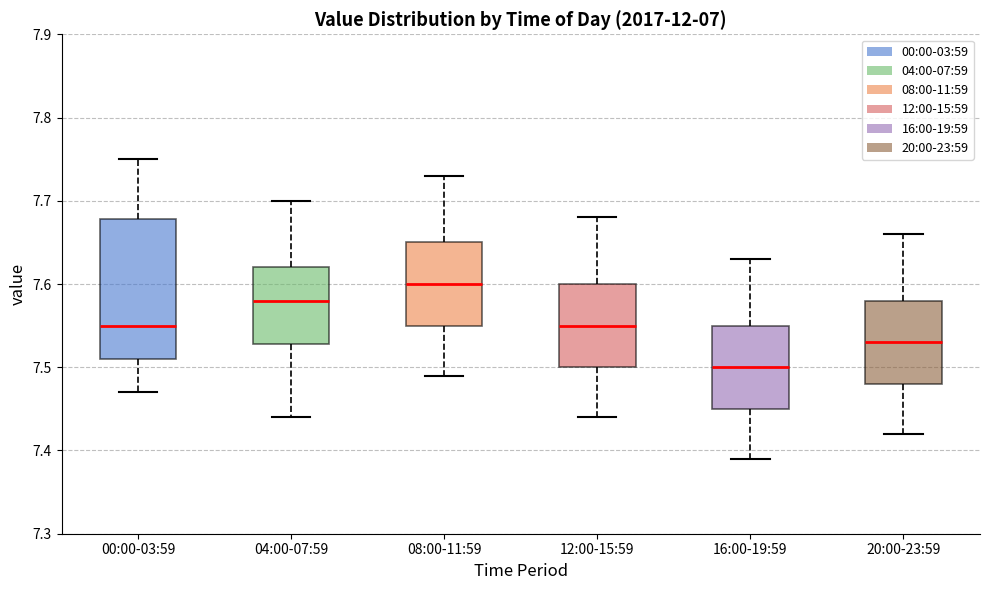

Reading left to right, read every box against the y-axis: the position of its median line, the range the box covers, and the ends of its whiskers. The values are not printed on the chart, so give them approximately, as read against the axis.

00:00-03:59: median 7.55, box 7.51 to 7.68, whiskers 7.47 to 7.75
04:00-07:59: median 7.58, box 7.53 to 7.62, whiskers 7.44 to 7.70
08:00-11:59: median 7.60, box 7.55 to 7.65, whiskers 7.49 to 7.73
12:00-15:59: median 7.55, box 7.50 to 7.60, whiskers 7.44 to 7.68
16:00-19:59: median 7.50, box 7.45 to 7.55, whiskers 7.39 to 7.63
20:00-23:59: median 7.53, box 7.48 to 7.58, whiskers 7.42 to 7.66